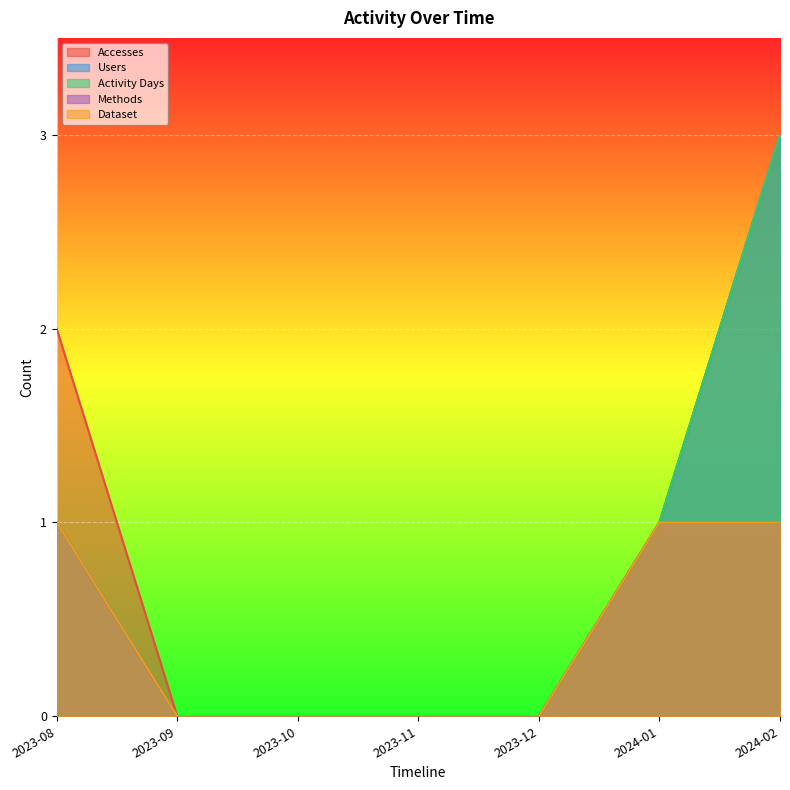

How many positive values does the Dataset series have?

3